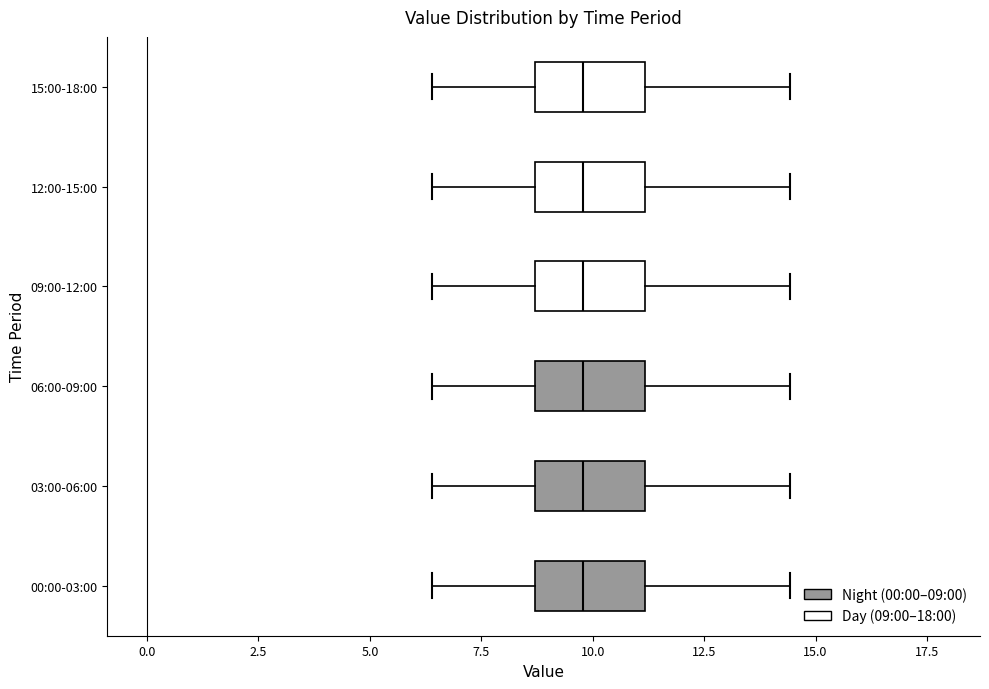

Reading bottom to top, read every box against the x-axis: the position of its median line, the range the box covers, and the ends of its whiskers. The values are not printed on the chart, so give them approximately, as read against the axis.

00:00-03:00: median 10.0, box 8.5 to 11.0, whiskers 6.5 to 14.5
03:00-06:00: median 10.0, box 8.5 to 11.0, whiskers 6.5 to 14.5
06:00-09:00: median 10.0, box 8.5 to 11.0, whiskers 6.5 to 14.5
09:00-12:00: median 10.0, box 8.5 to 11.0, whiskers 6.5 to 14.5
12:00-15:00: median 10.0, box 8.5 to 11.0, whiskers 6.5 to 14.5
15:00-18:00: median 10.0, box 8.5 to 11.0, whiskers 6.5 to 14.5